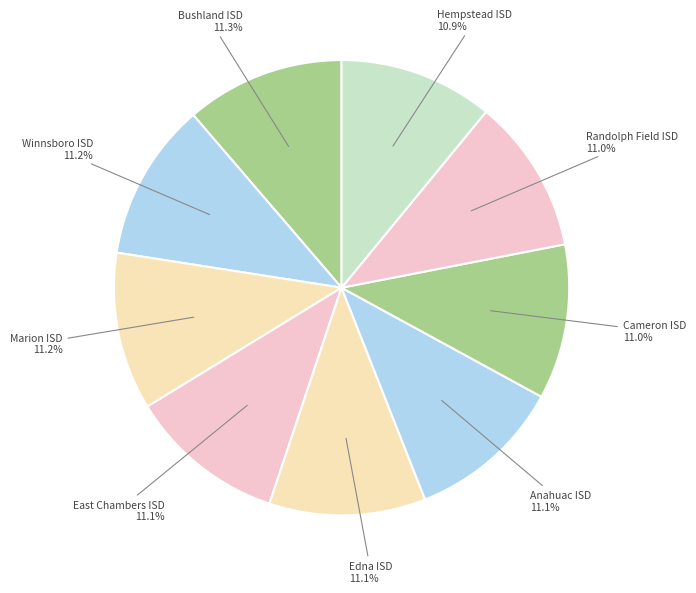

To the nearest percent, what is the average slice percentage?

11%